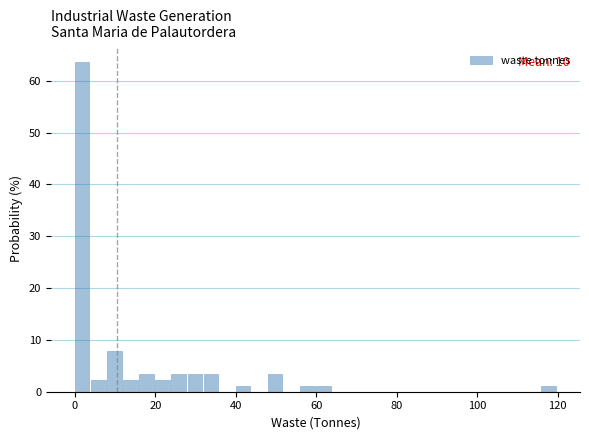

Read against the x-axis, roughly where is the centre of the tallest bar?

2